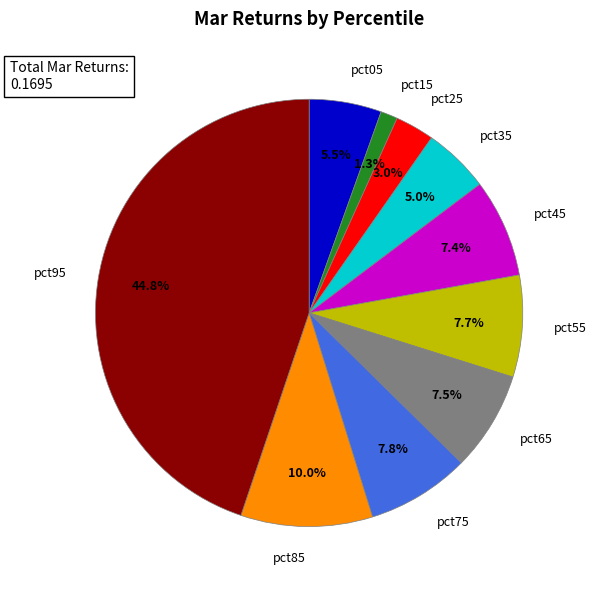

What portion of the pie excludes pct55?

92.3%